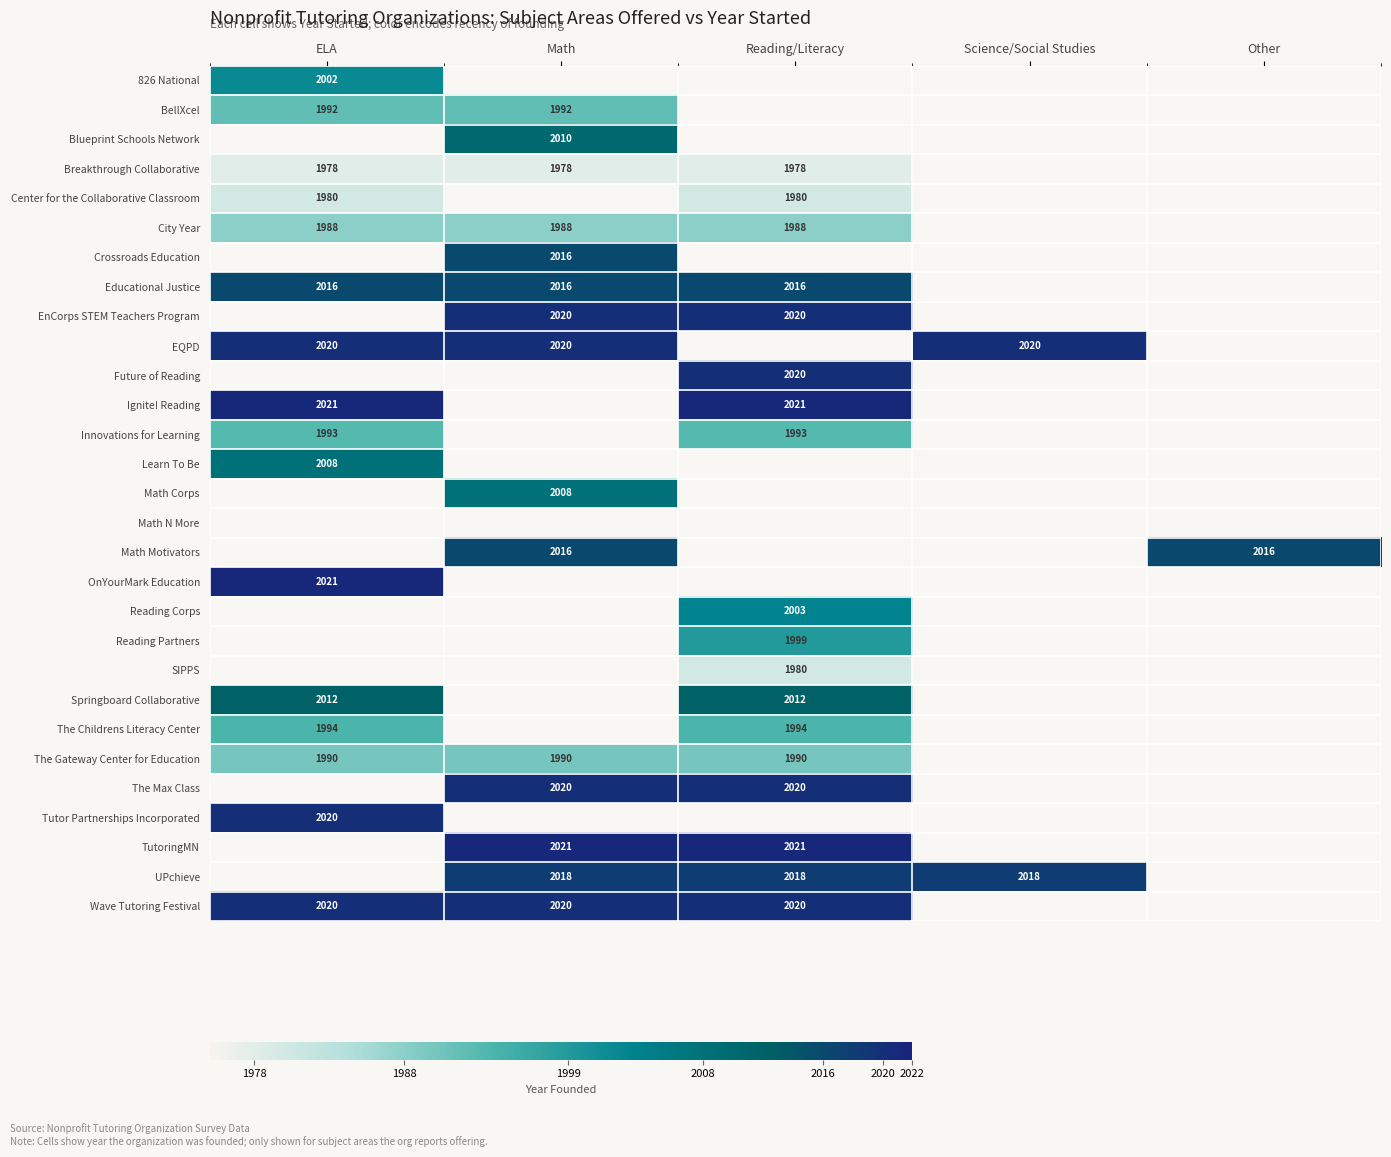

The value of BellXcel at Math is 1992. True or false?

True